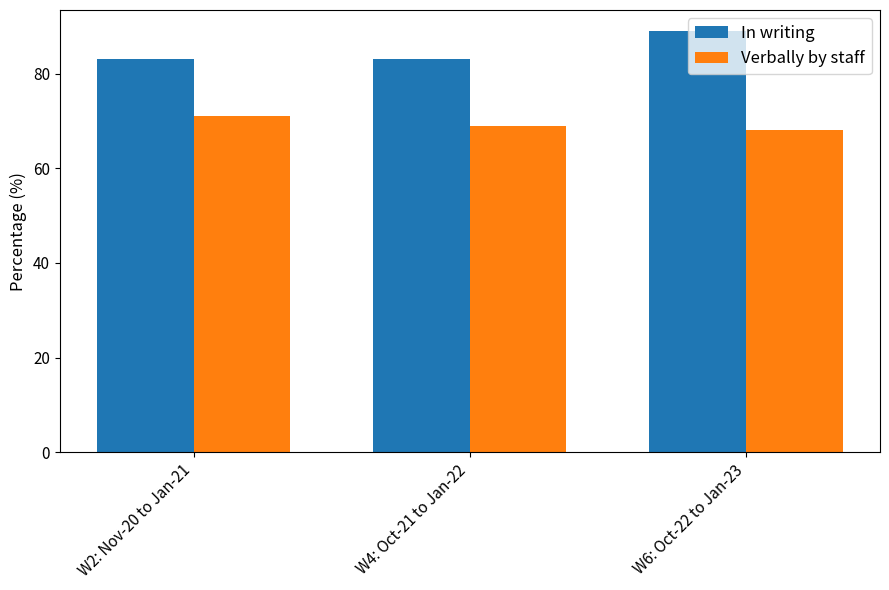

Which series has the largest total across all categories?

In writing